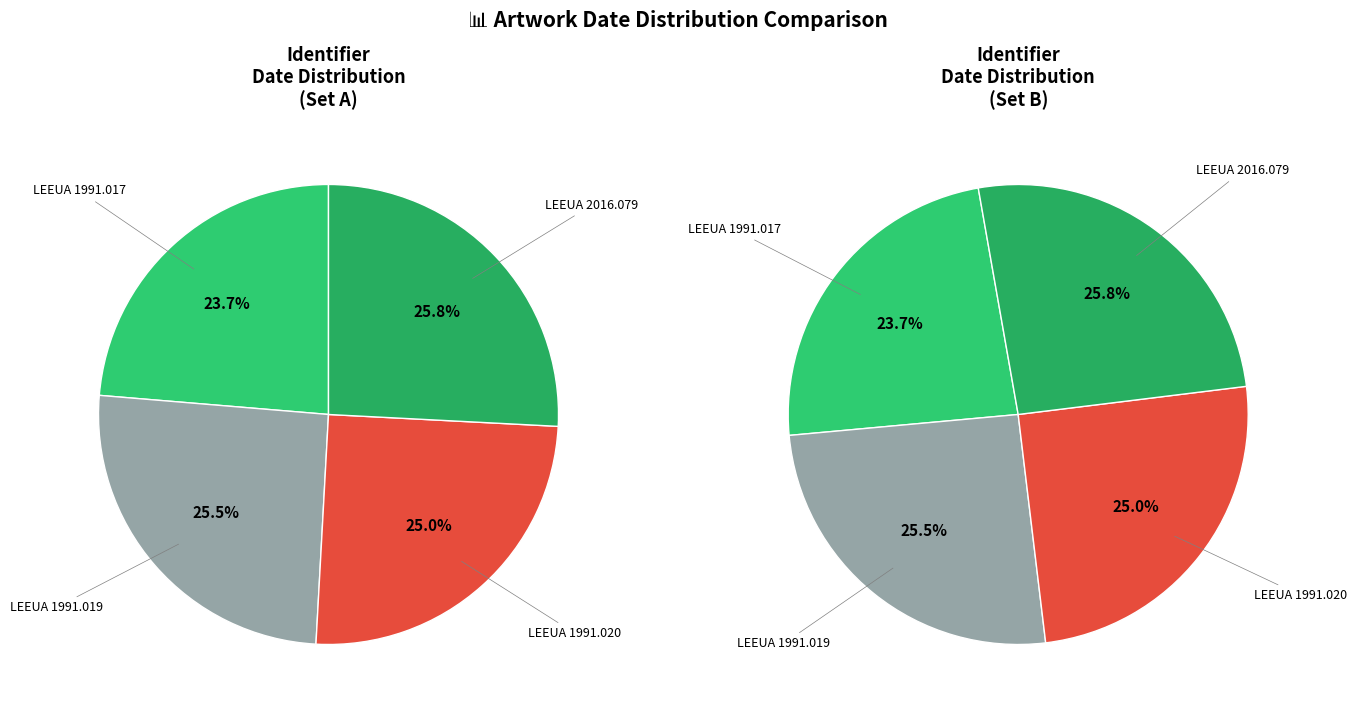

Does LEEUA 1991.019 represent more than half of the total?

No